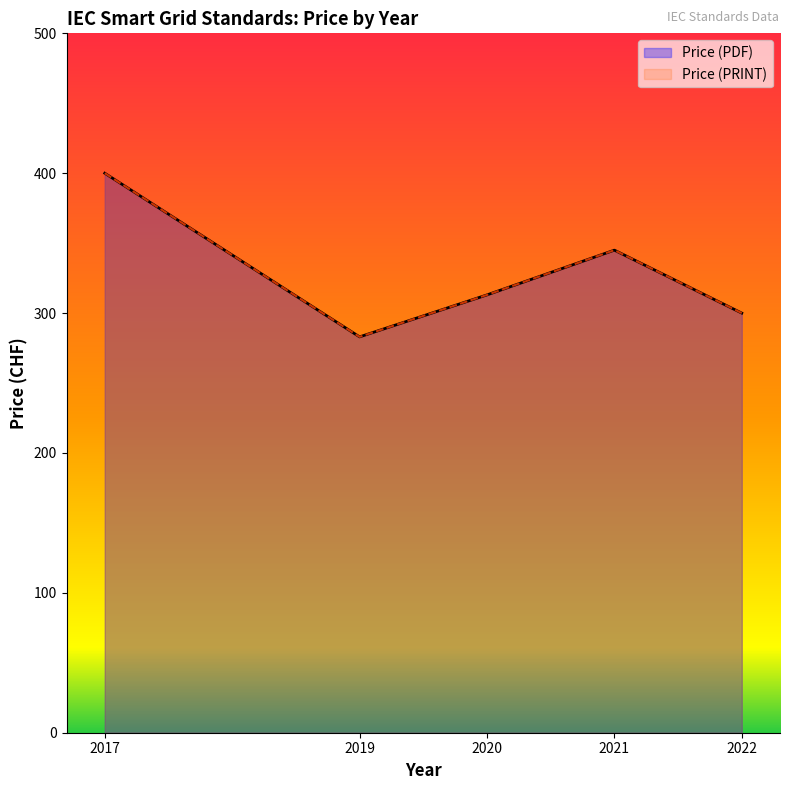

Does the chart have visible grid lines?

No